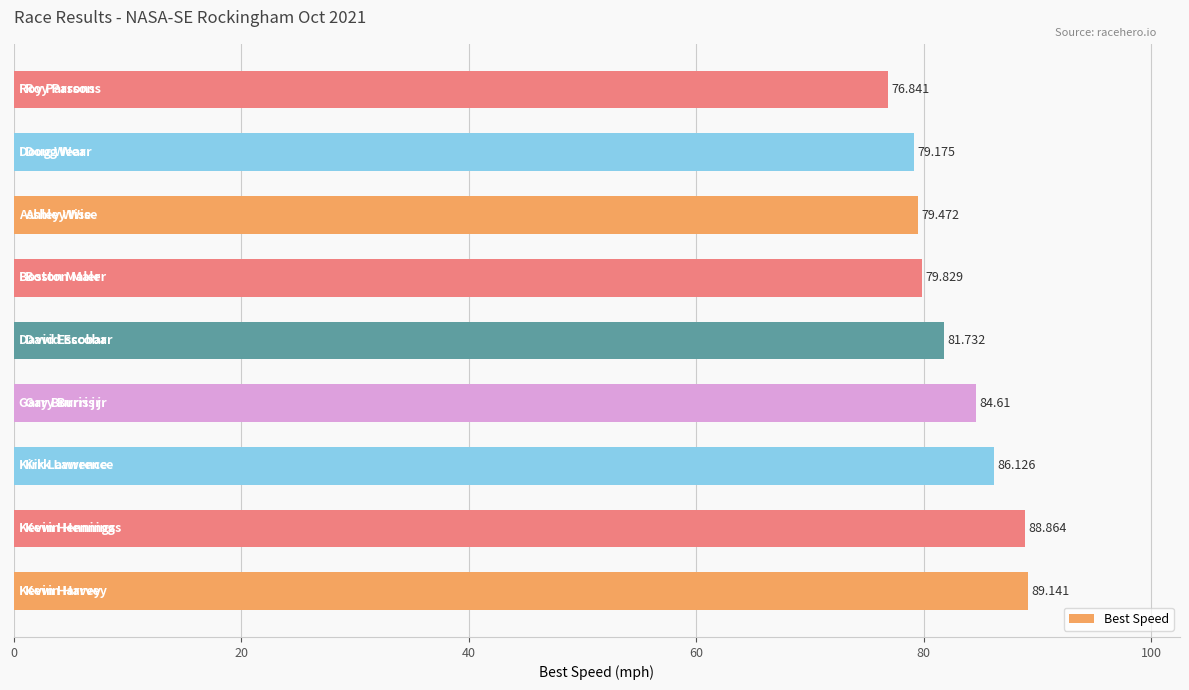

What is the minimum value shown in the chart?

76.8